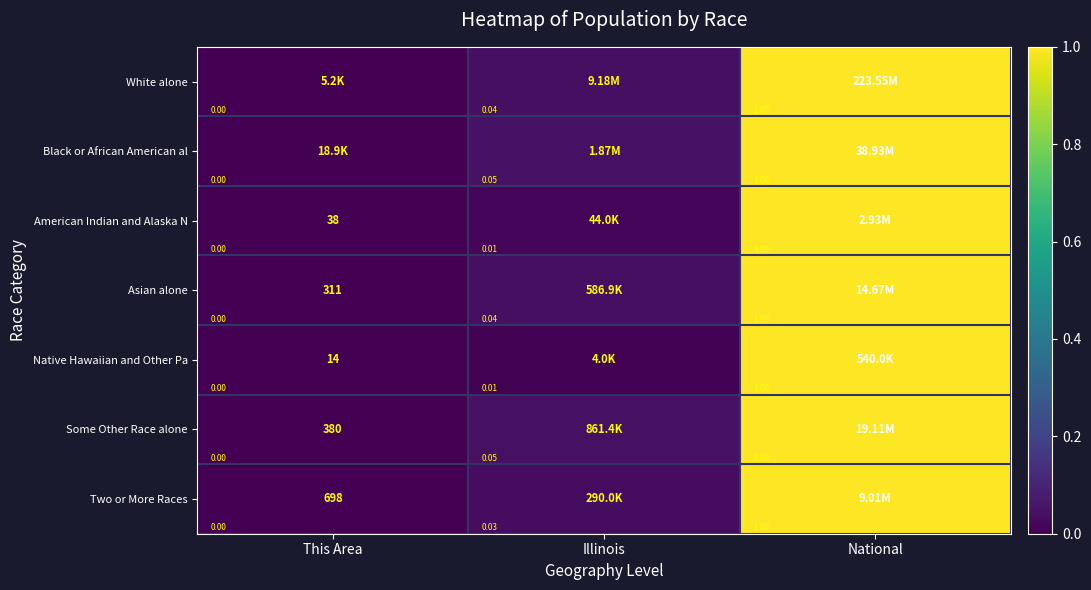

At which category is the sum across all series the highest?

National